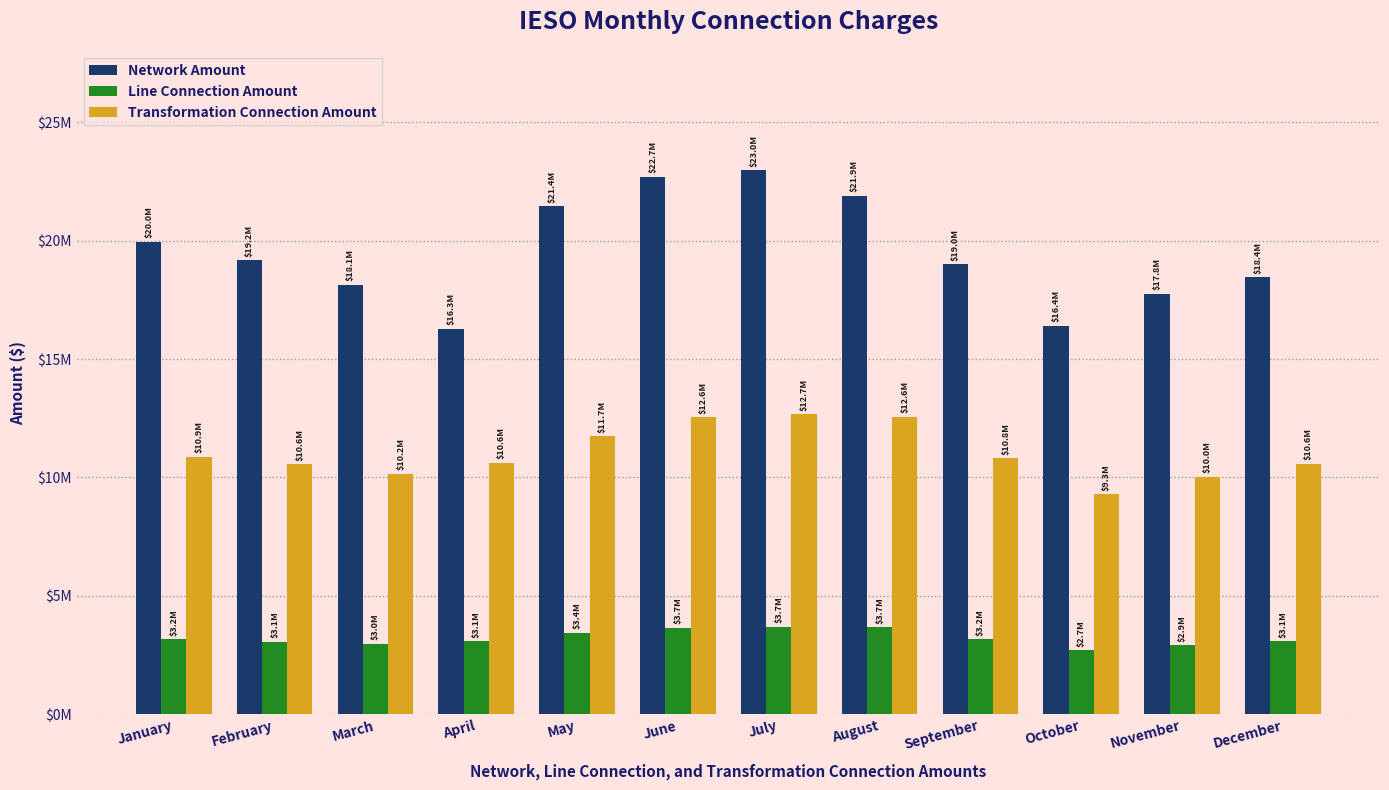

What is the approximate value of Network Amount at May?

21444842.6